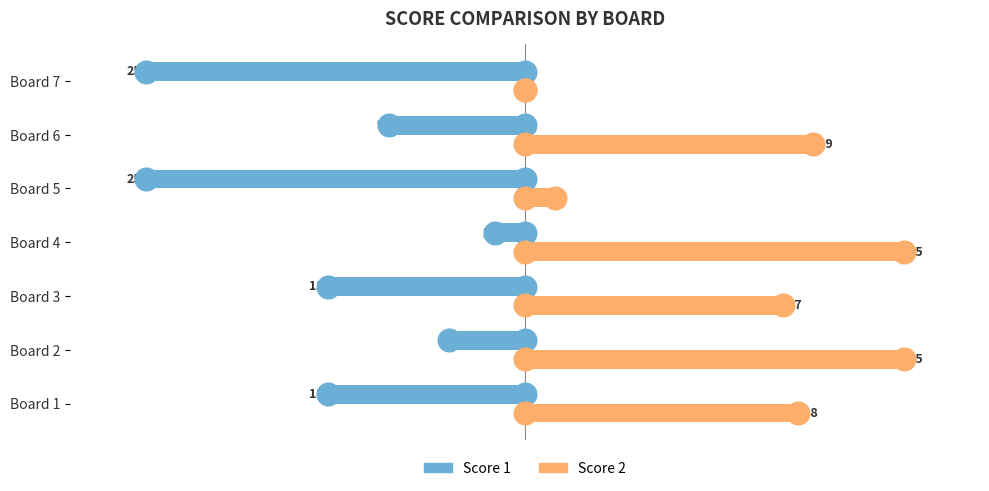

What are all the series names shown in the legend?

Score 1, Score 2